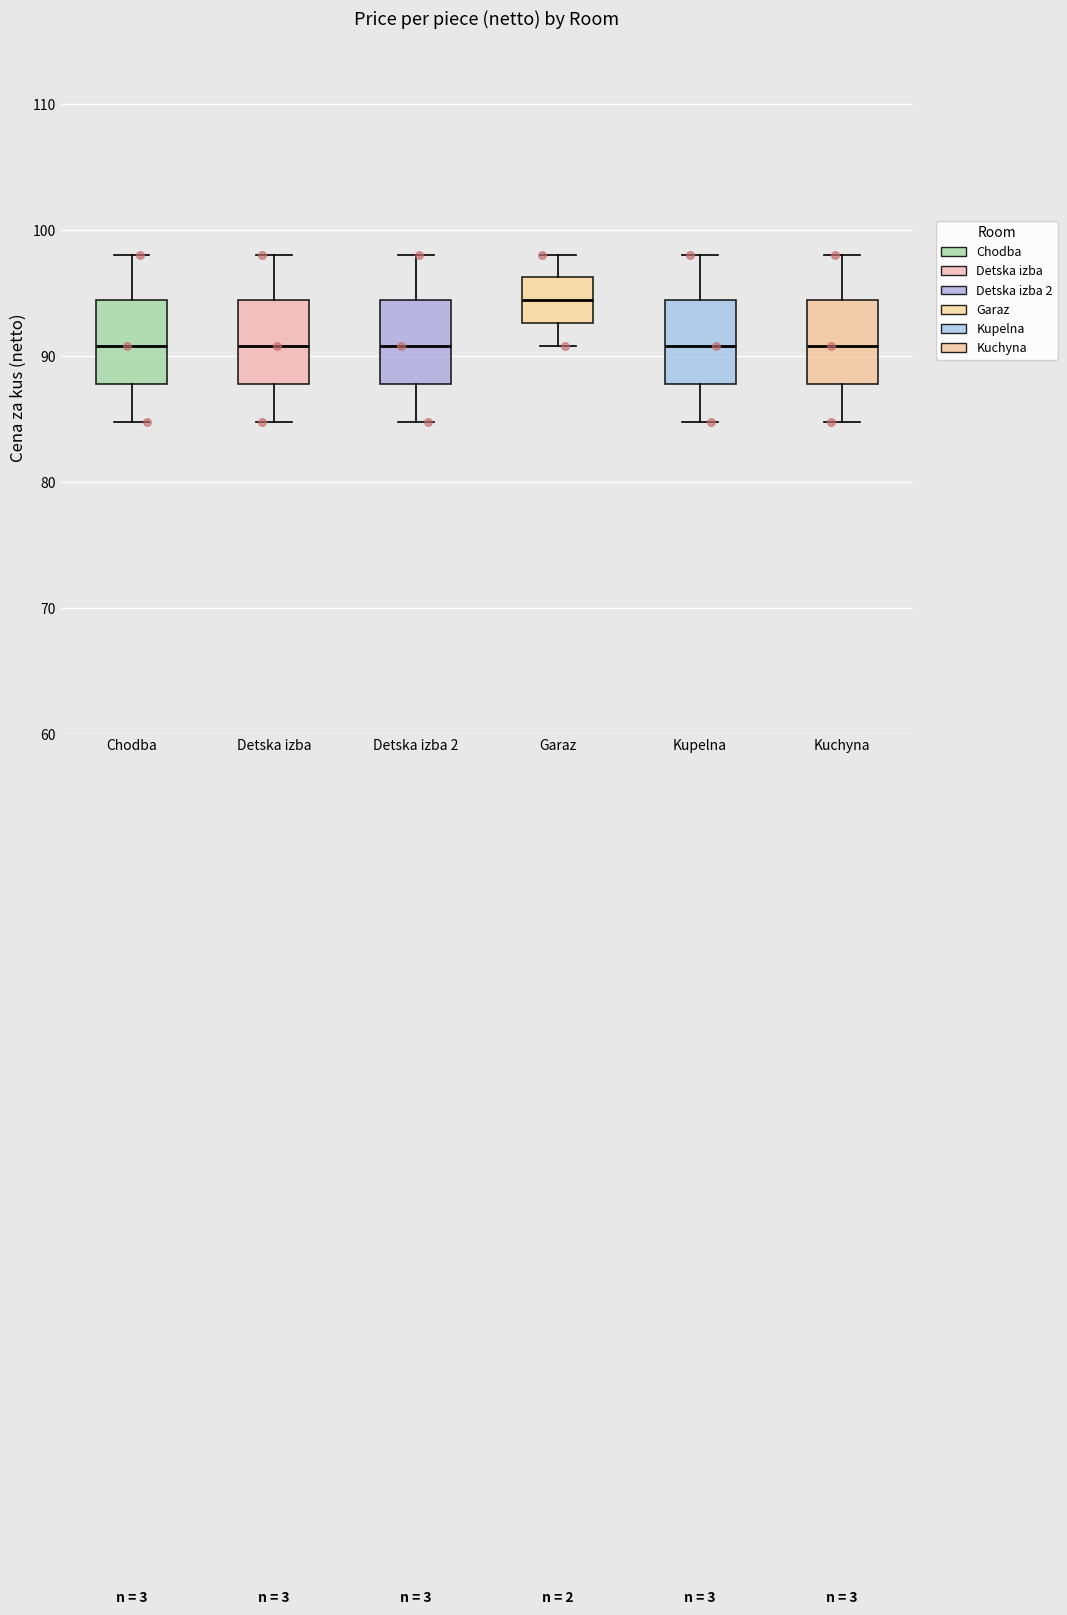

Where does the lower whisker of the box for Detska izba 2 end on the y-axis? The values are not printed on the chart, so give them approximately, as read against the axis.

85